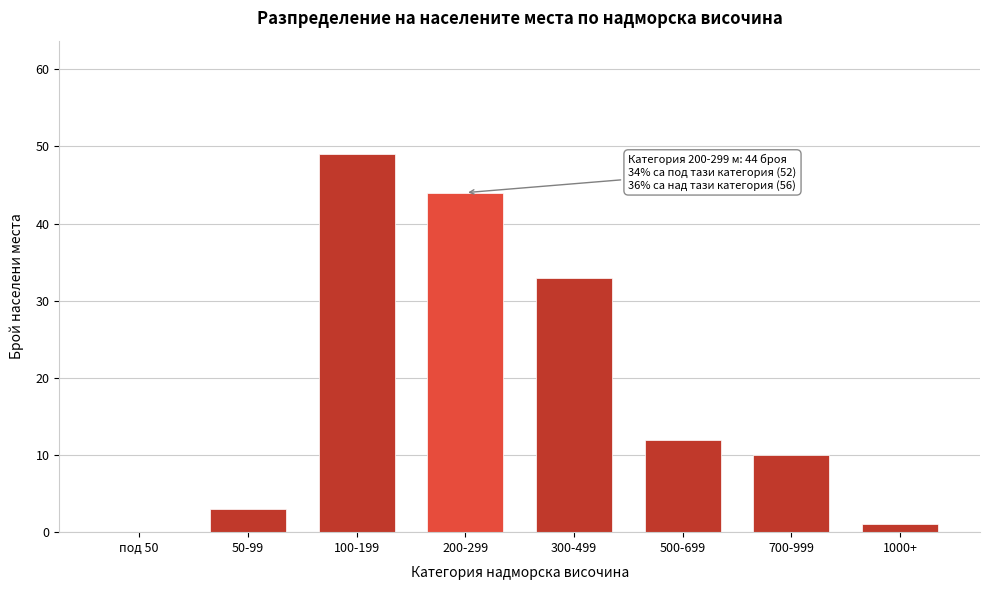

Reading left to right, list all the values displayed in this chart.

под 50=0	50-99=3	100-199=49	200-299=44	300-499=33	500-699=12	700-999=10	1000+=1